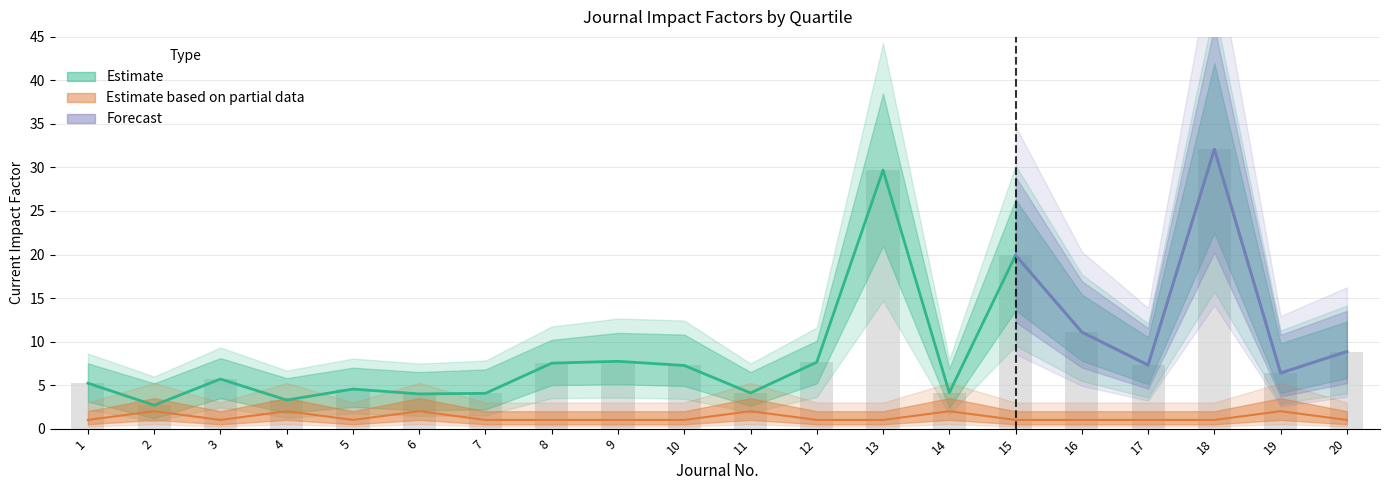

What is the change in value from 1 to 2?

-2.5